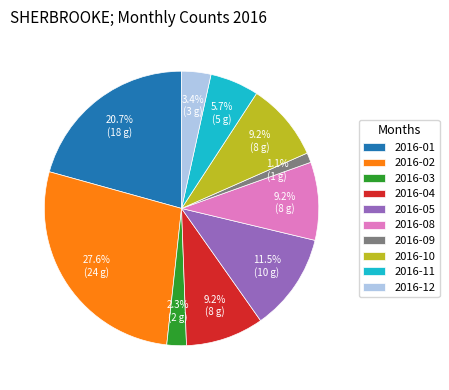

Does 2016-11 account for over 50% of the chart?

No